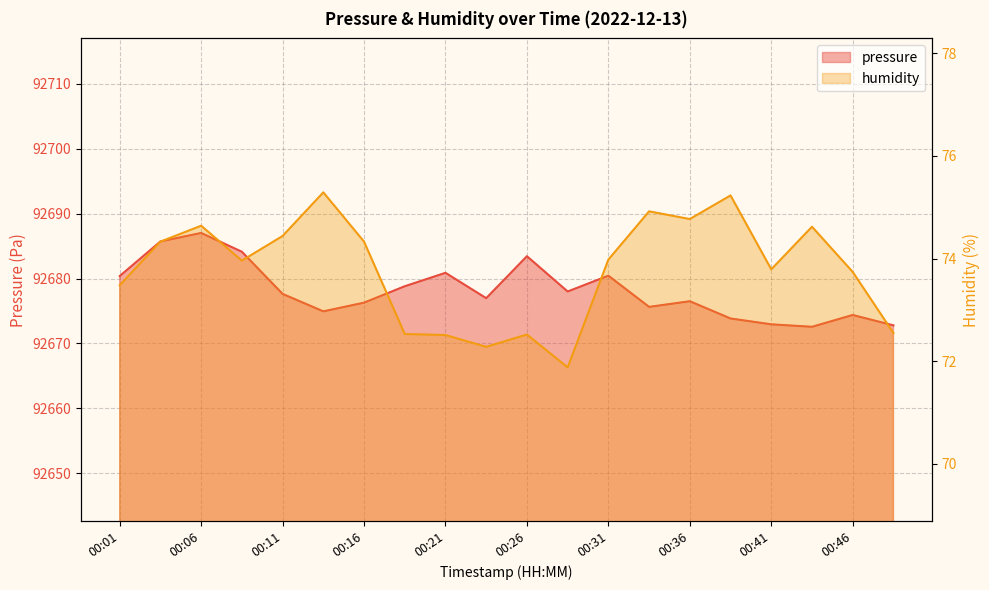

The humidity series shows 98.5 at 00:34. True or false?

False